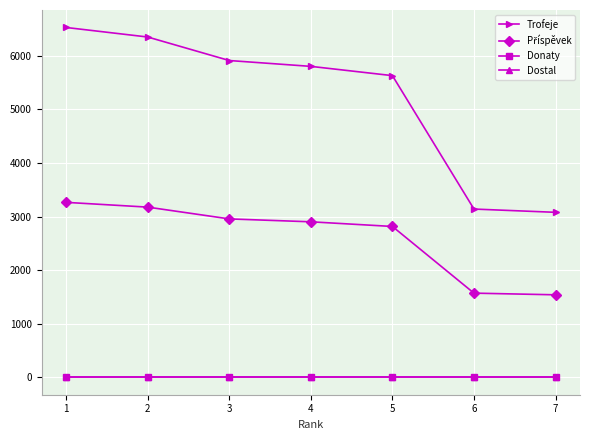

Does the chart have visible grid lines?

Yes